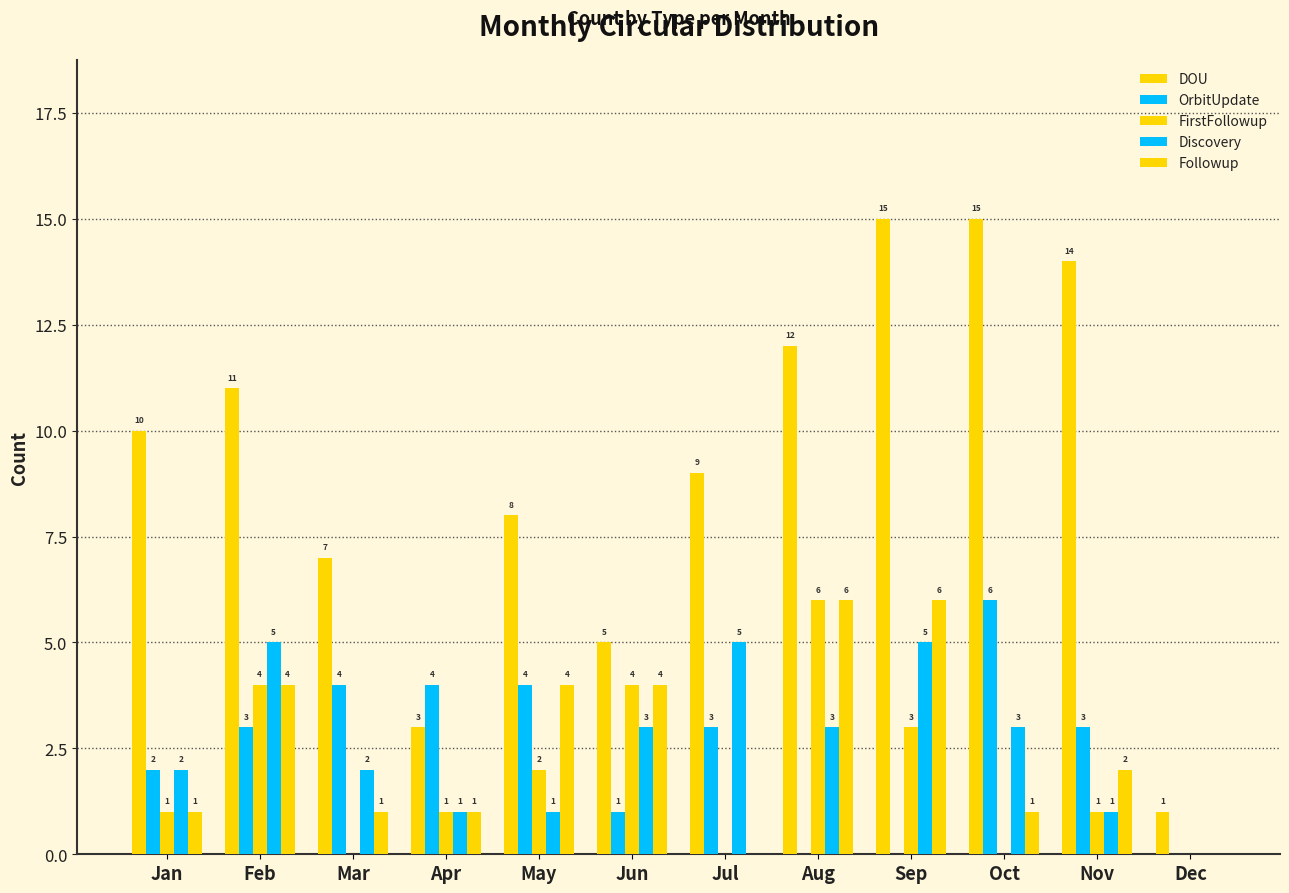

What is the spread (max minus min) of values at Nov?

13